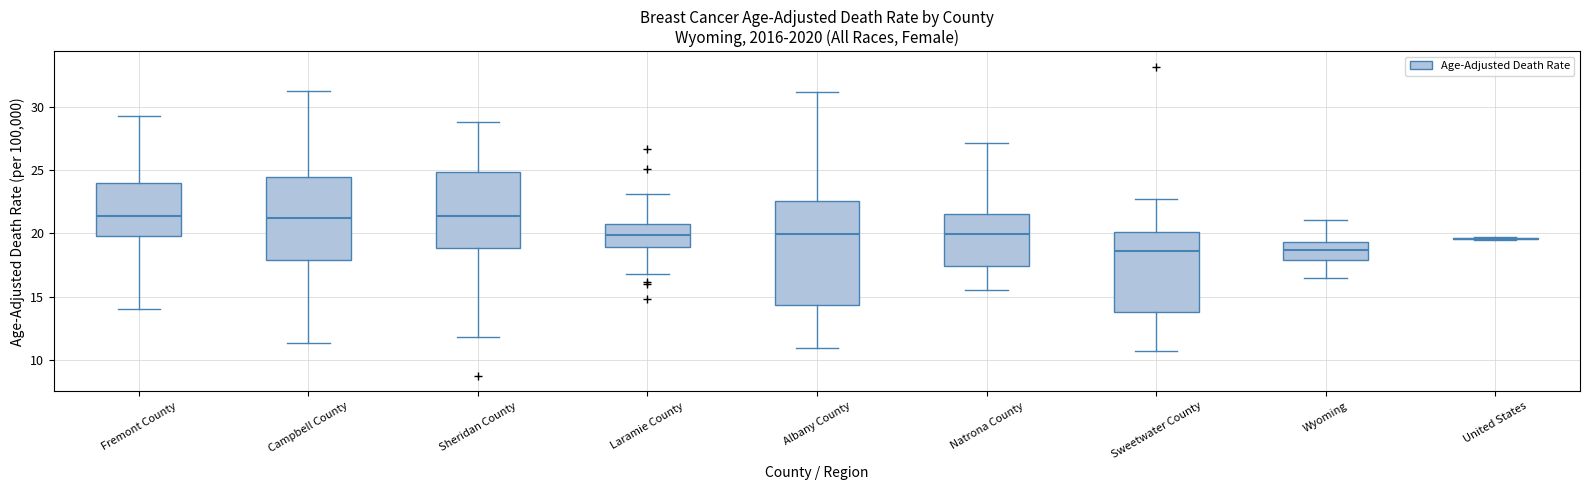

Where is the upper edge of the box for Fremont County on the y-axis? The values are not printed on the chart, so give them approximately, as read against the axis.

24.0